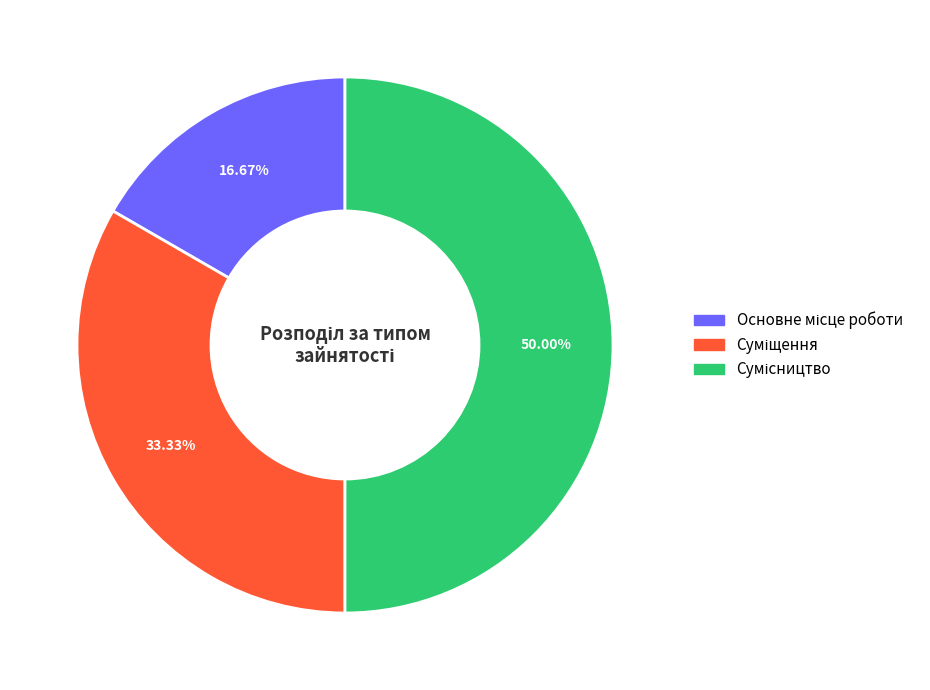

Combined, do Суміщення and Сумісництво account for over 50%?

Yes